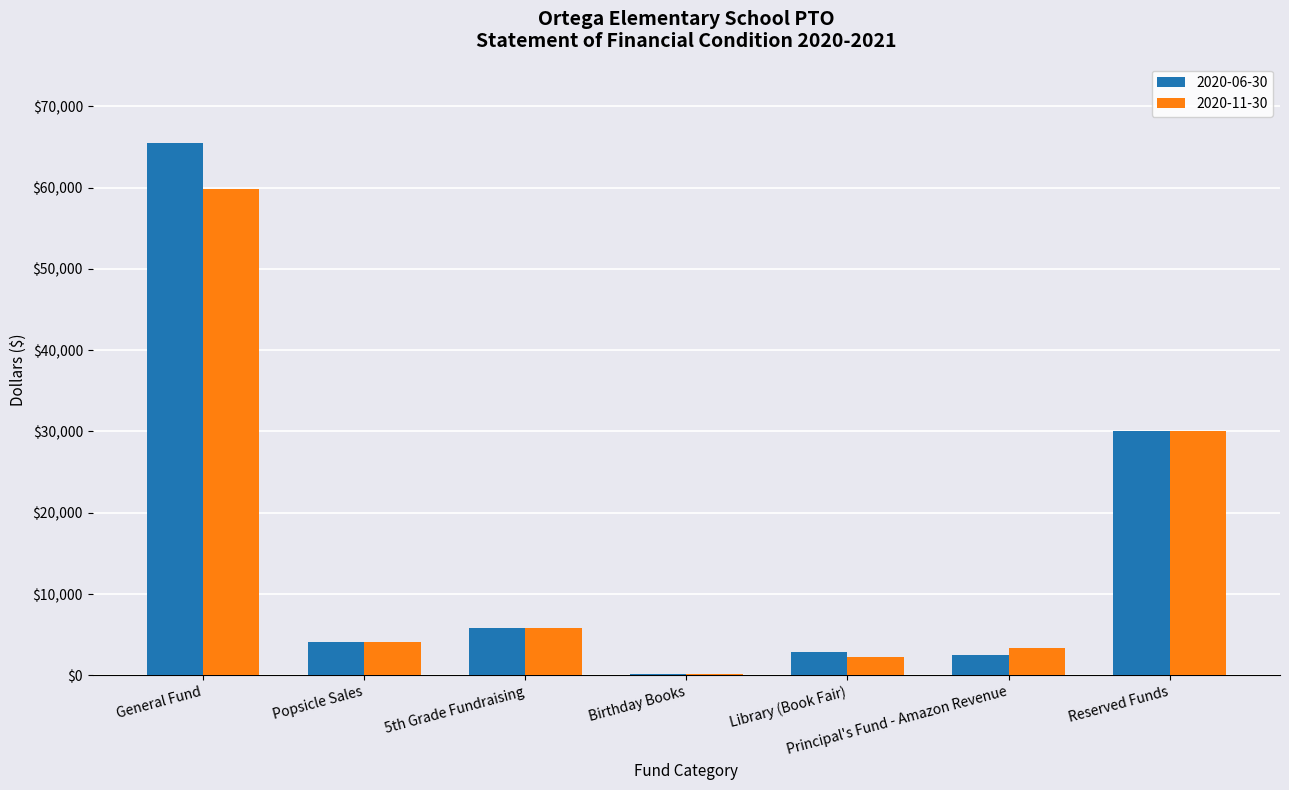

What is the spread (max minus min) of values at Principal's Fund - Amazon Revenue?

824.3